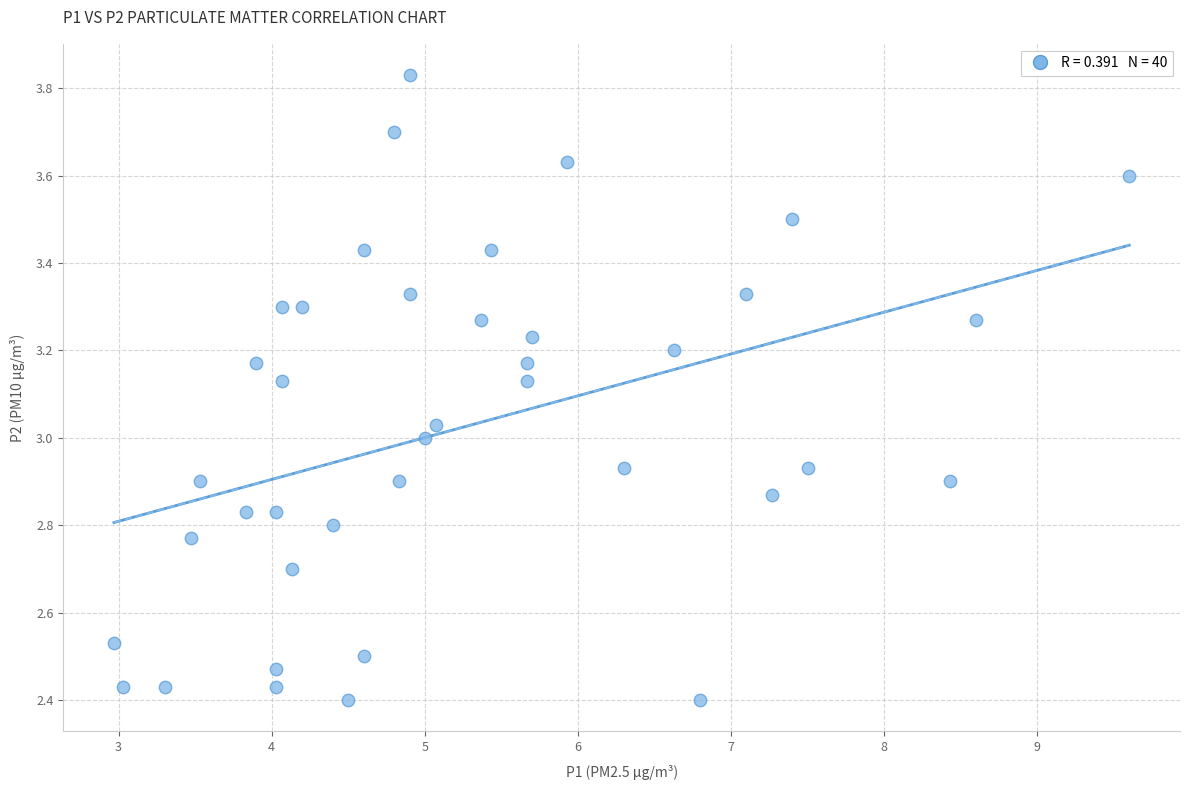

What is the range of Y values (max minus min)?

1.4